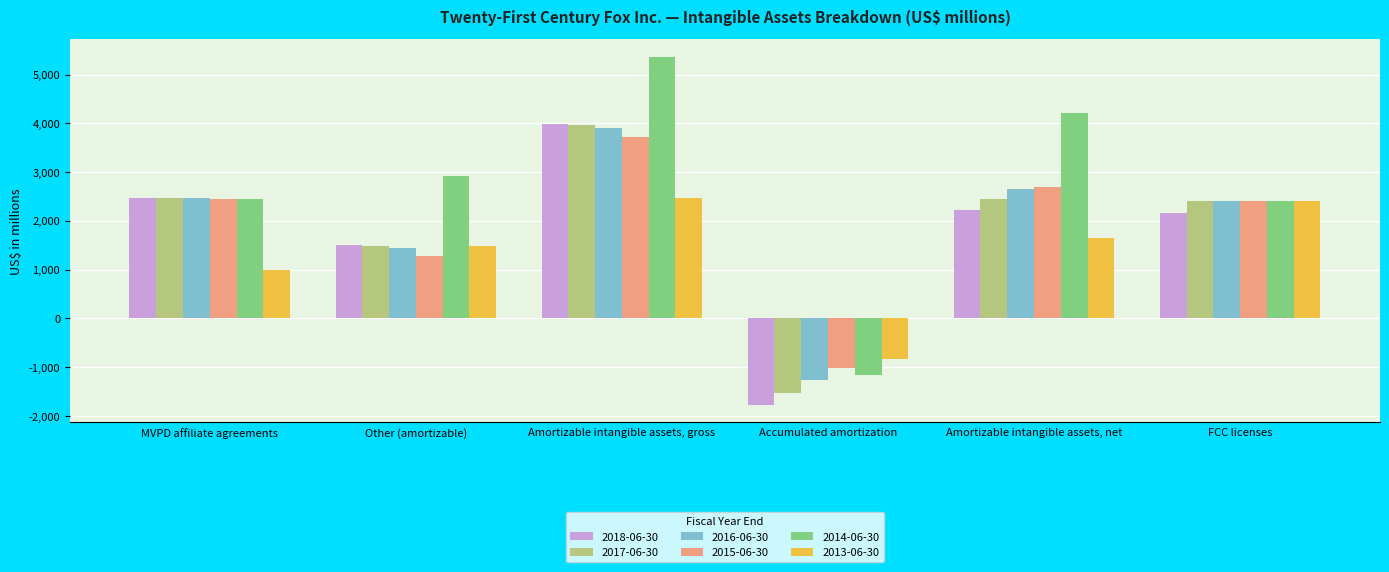

Which series has the largest range (max minus min)?

2014-06-30